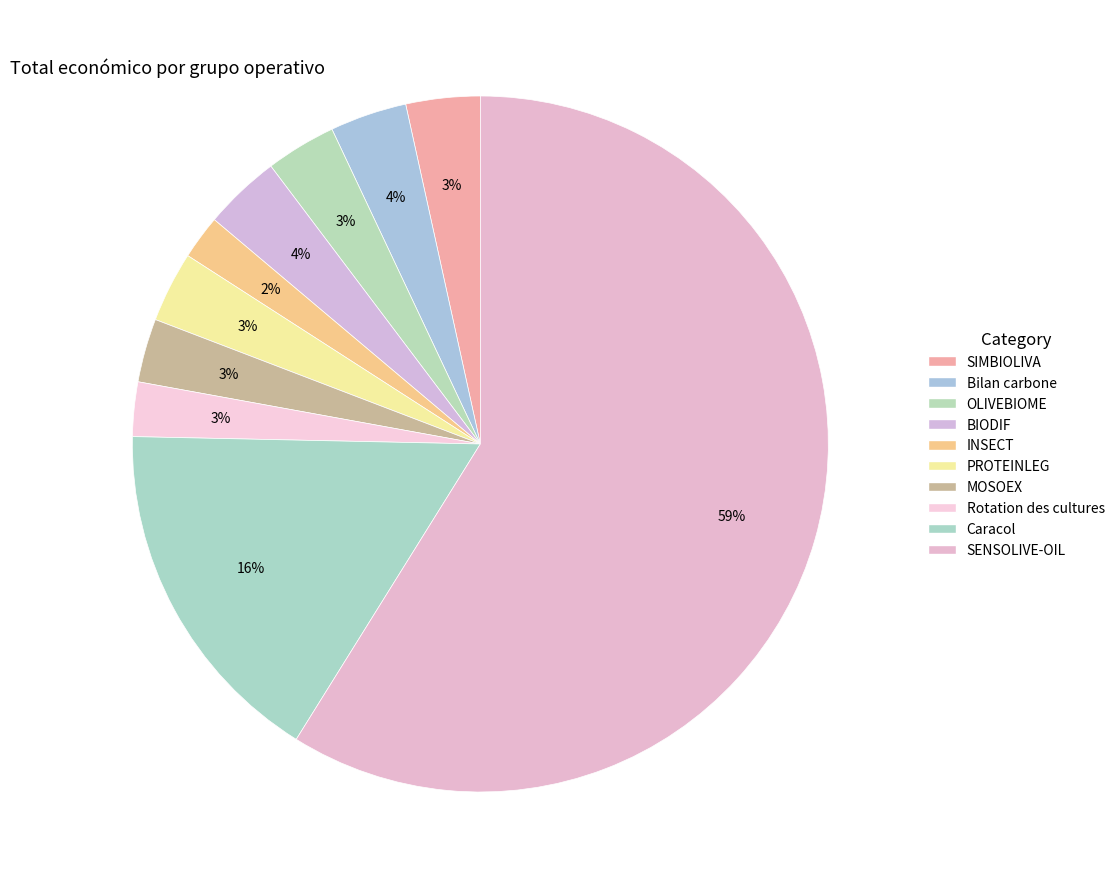

Which has a higher value, SIMBIOLIVA or Rotation des cultures?

SIMBIOLIVA